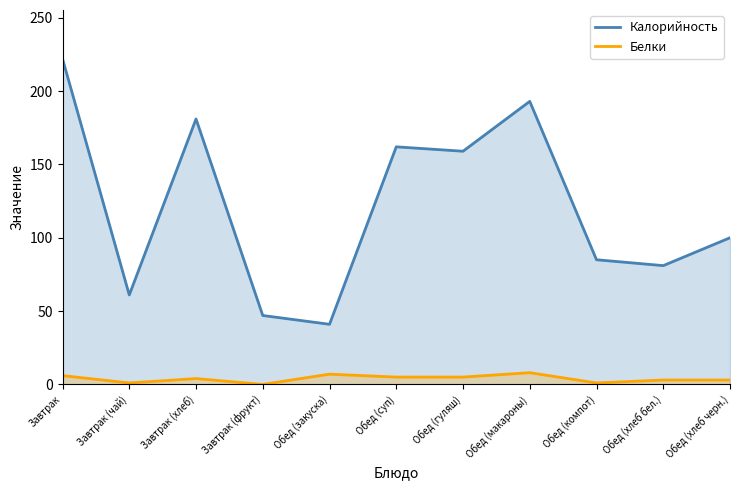

Which has a higher value, Завтрак (хлеб) or Обед (компот)?

Завтрак (хлеб)